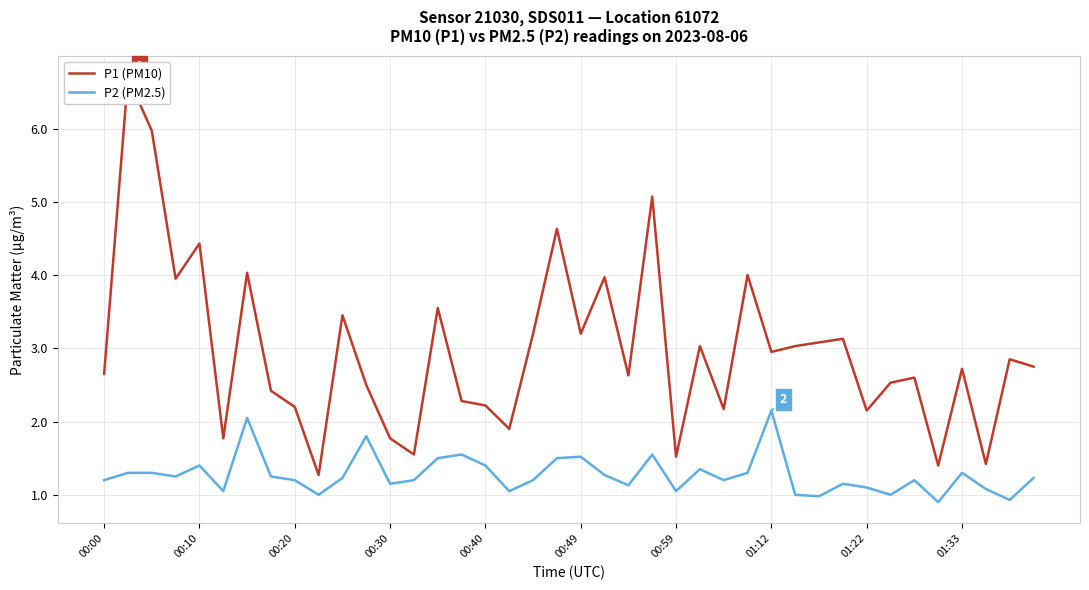

True or false: P2 (PM2.5) has more than 1 interior local peaks.

True